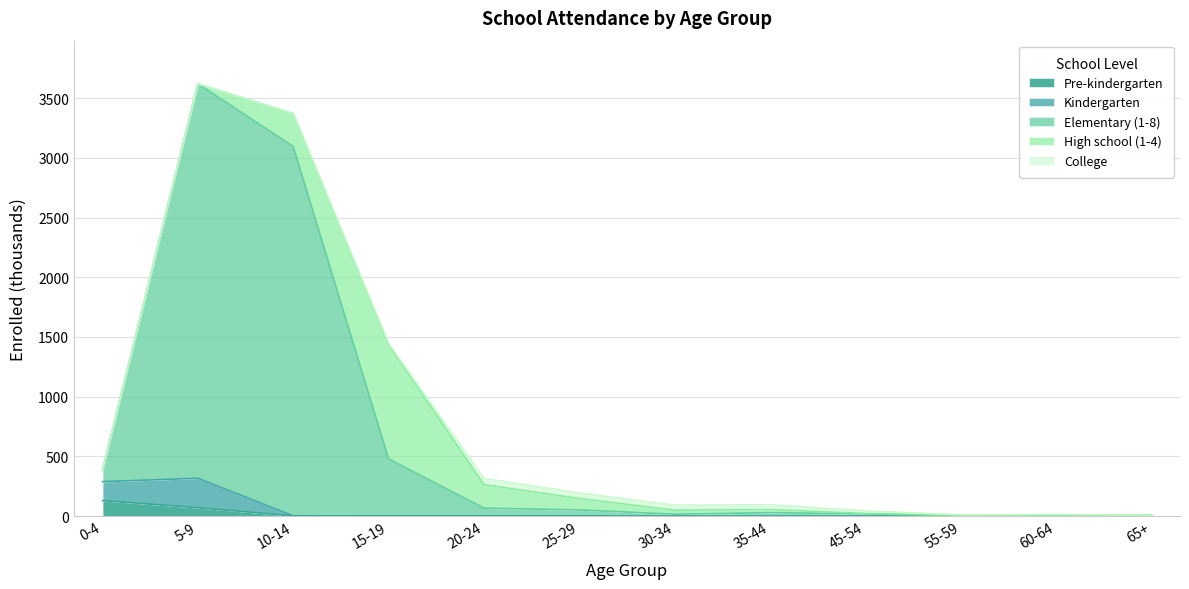

Which has a higher value, 60-64 or 30-34?

60-64